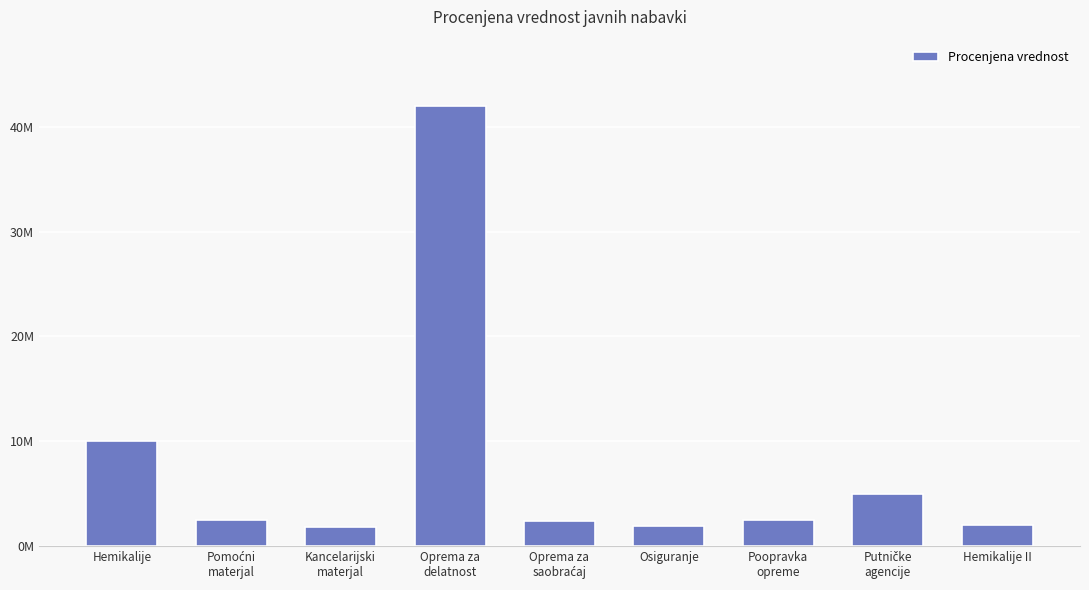

Reading right to left, extract all data points from this chart.

Hemikalije II=2000000	Putničke
agencije=5000000	Poopravka
opreme=2500000	Osiguranje=1900000	Oprema za
saobraćaj=2400000	Oprema za
delatnost=42000000	Kancelarijski
materjal=1800000	Pomoćni
materjal=2500000	Hemikalije=10000000